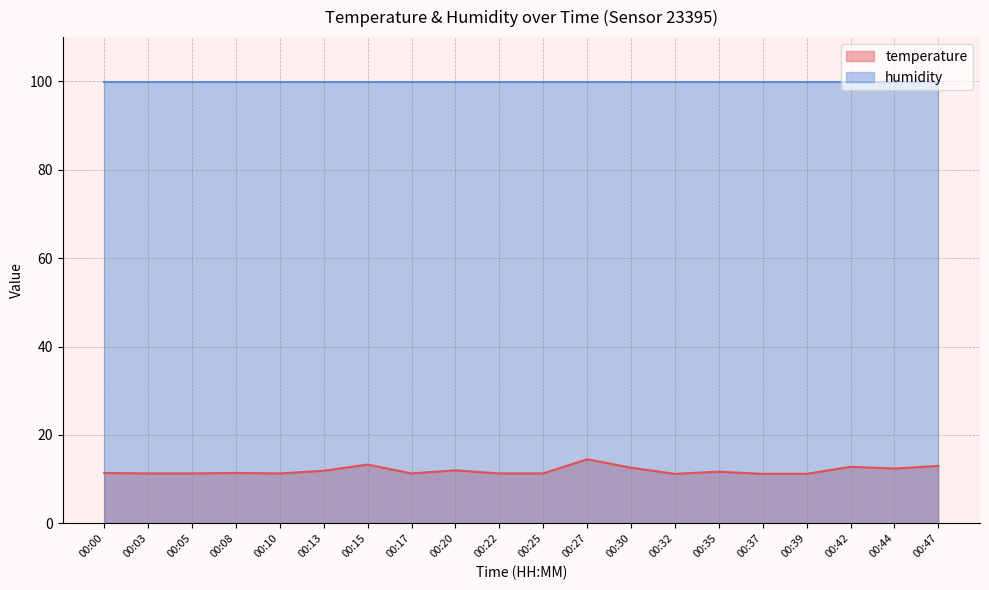

The value at 00:32 is 18.6. True or false?

False